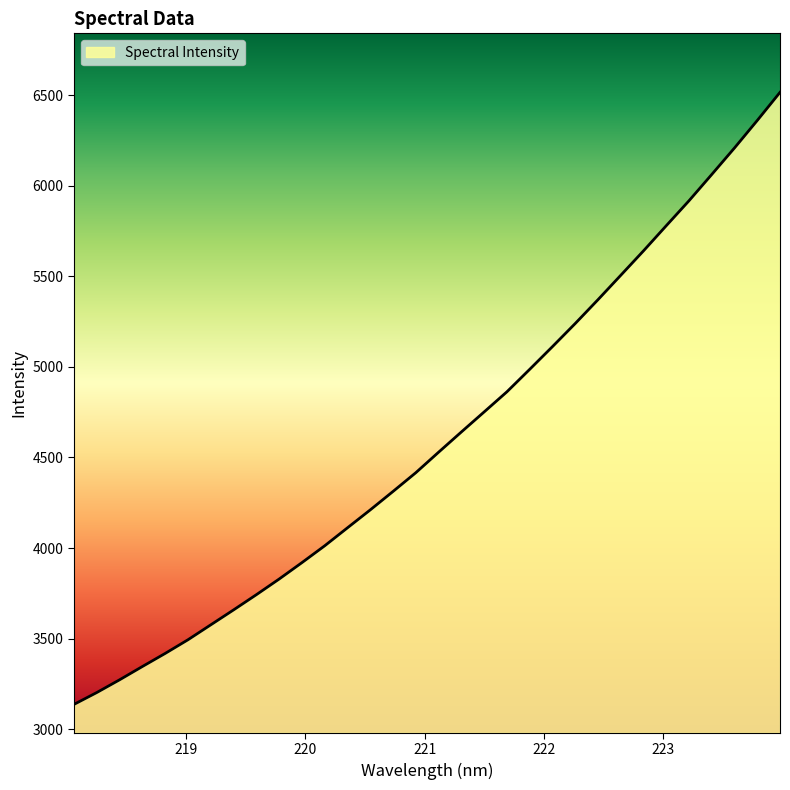

How many lines are shown in the chart?

1